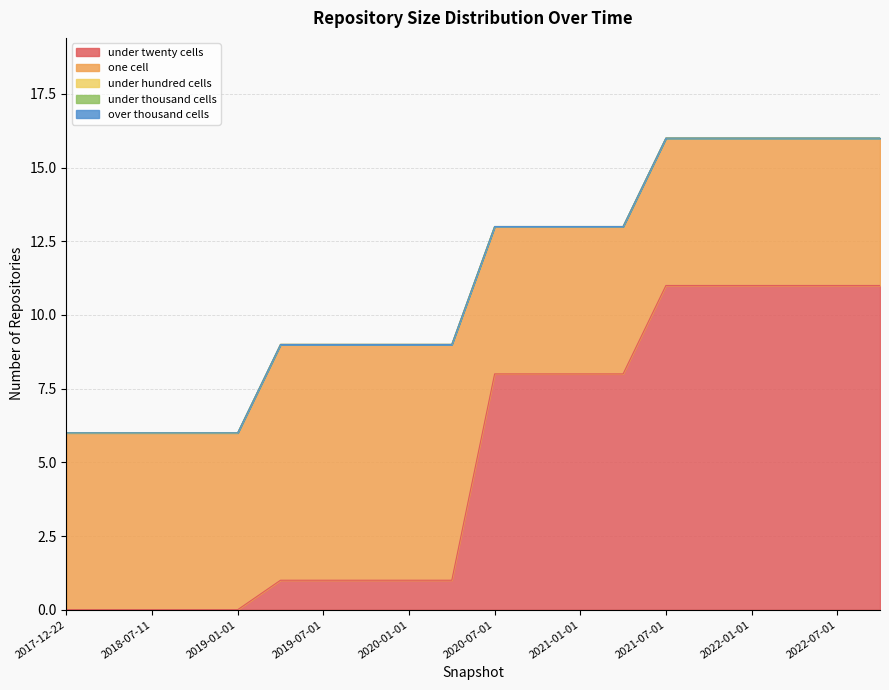

At which label does one_cell reach its minimum?

2020-07-01